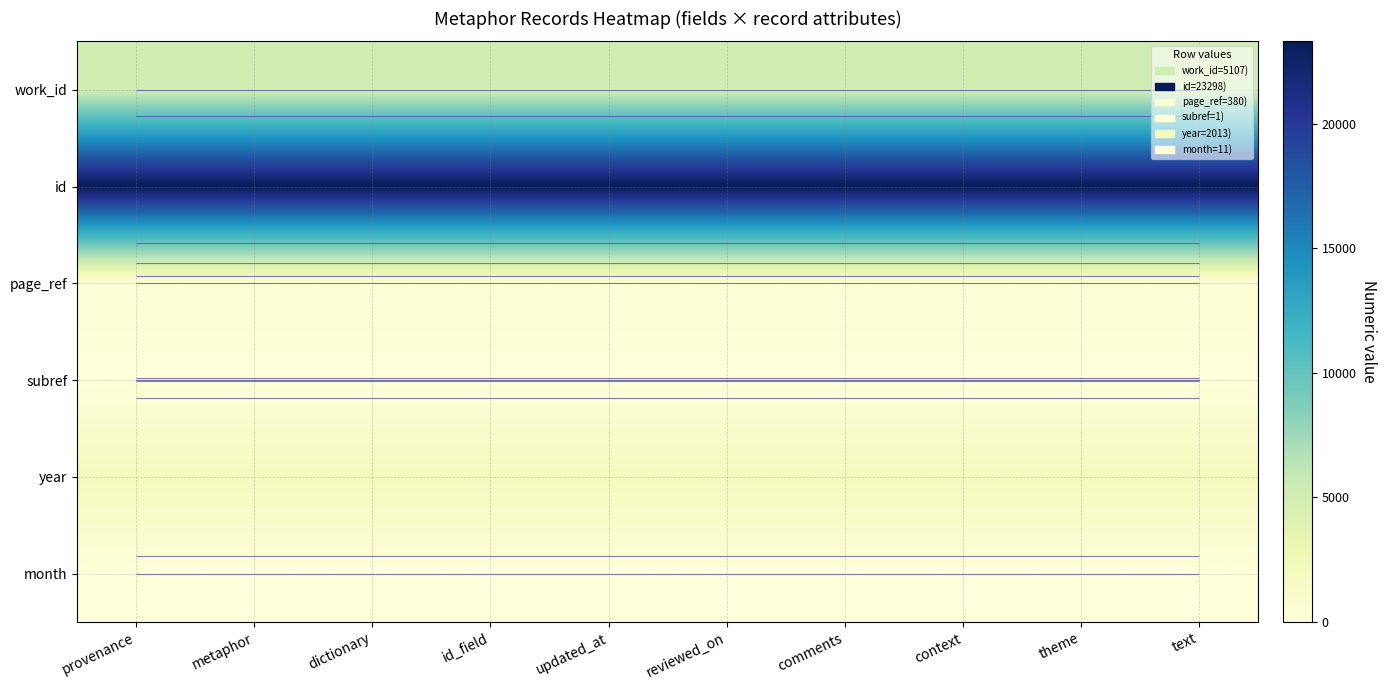

Between theme and updated_at, which is larger?

theme